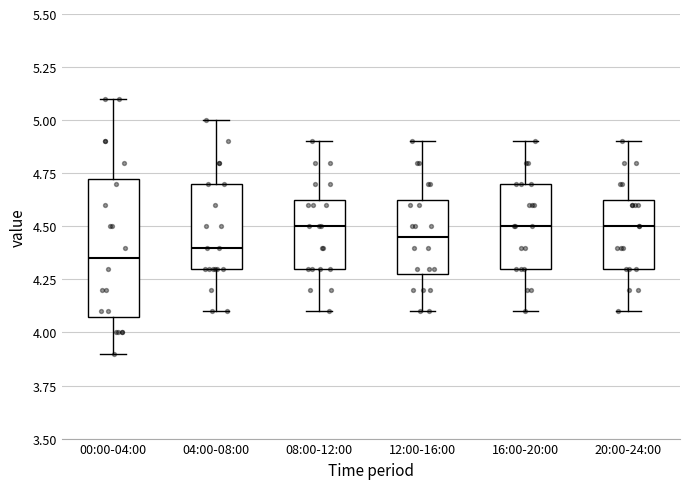

Where does the median line of the box for 04:00-08:00 sit on the y-axis? The values are not printed on the chart, so give them approximately, as read against the axis.

4.40